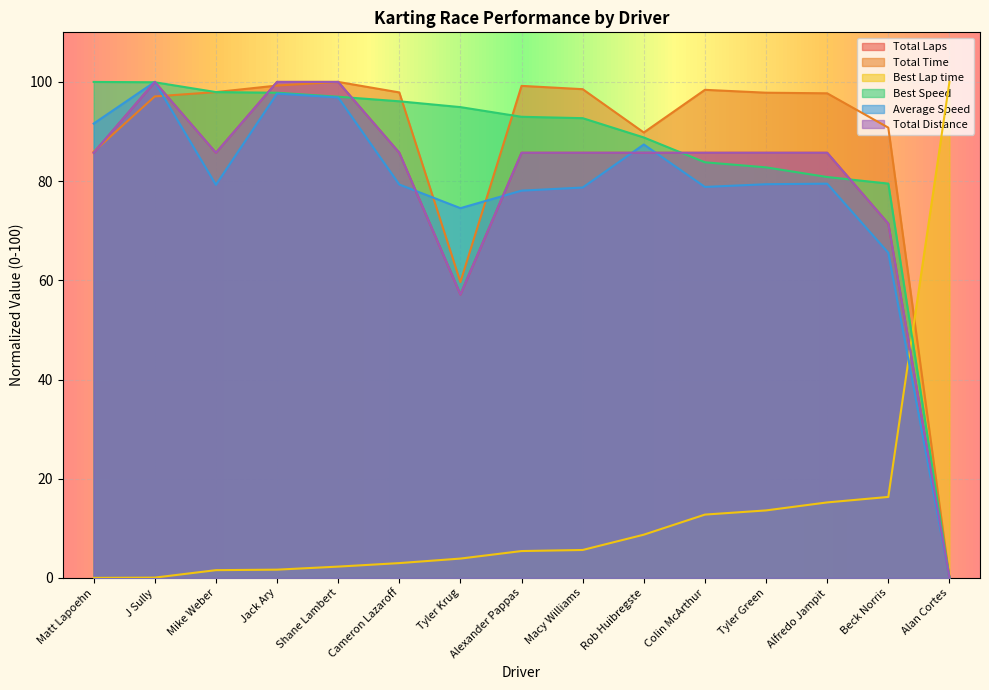

Does the chart display data point markers on the line(s)?

No